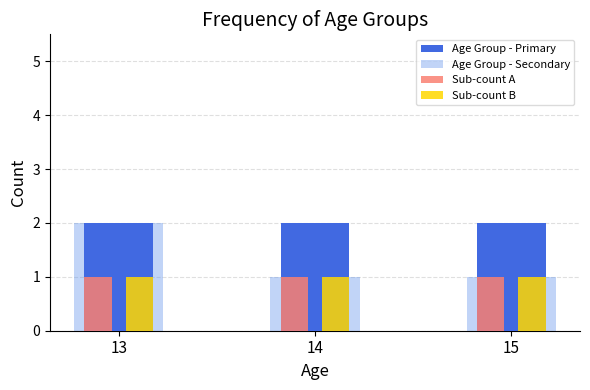

The value of Age Group - Secondary at 13 is 1. True or false?

False